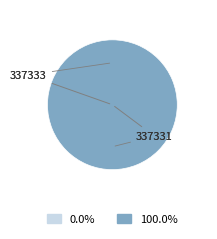

To the nearest percent, what is the average slice percentage?

50%